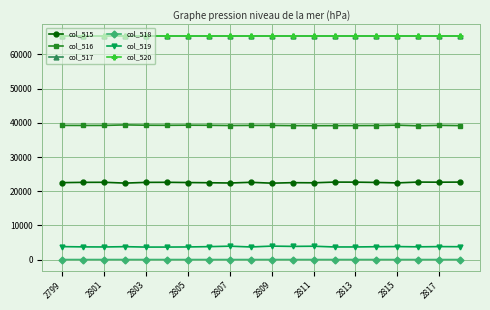

True or false: col_520 and col_515 cross at least once.

False